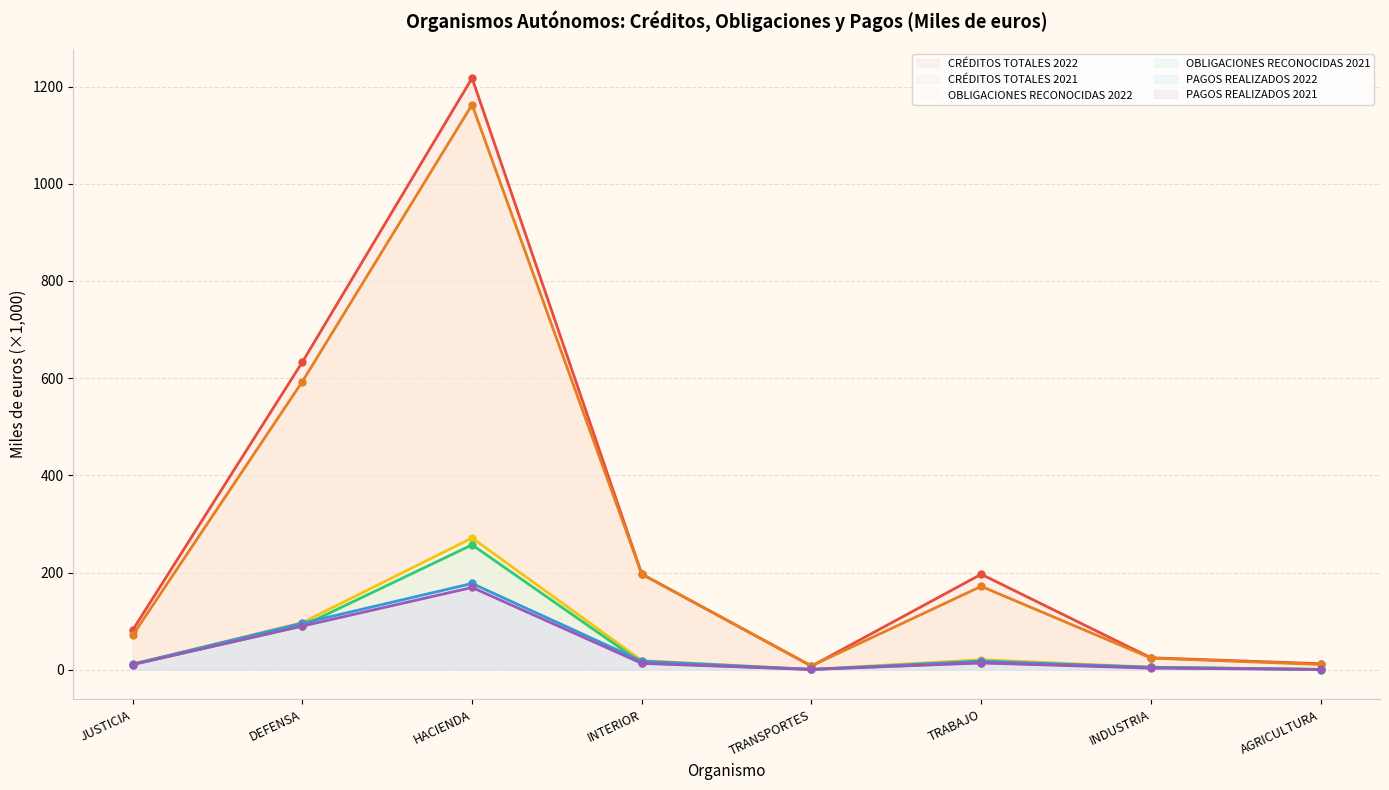

How many distinct data groups are displayed?

6